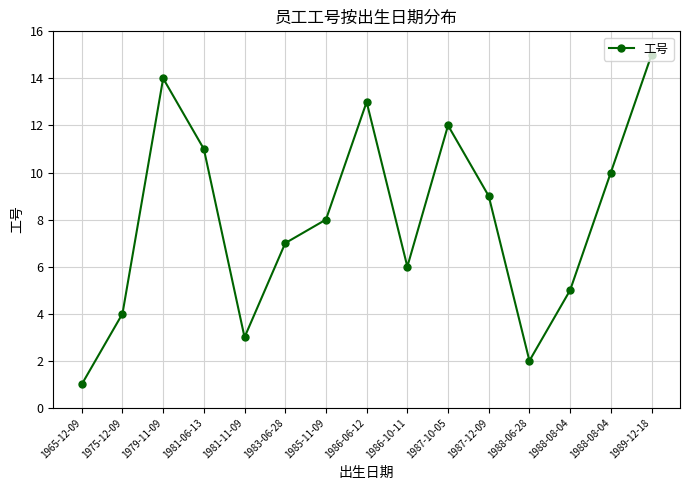

Between 1981-11-09 and 1987-10-05, which is larger?

1987-10-05